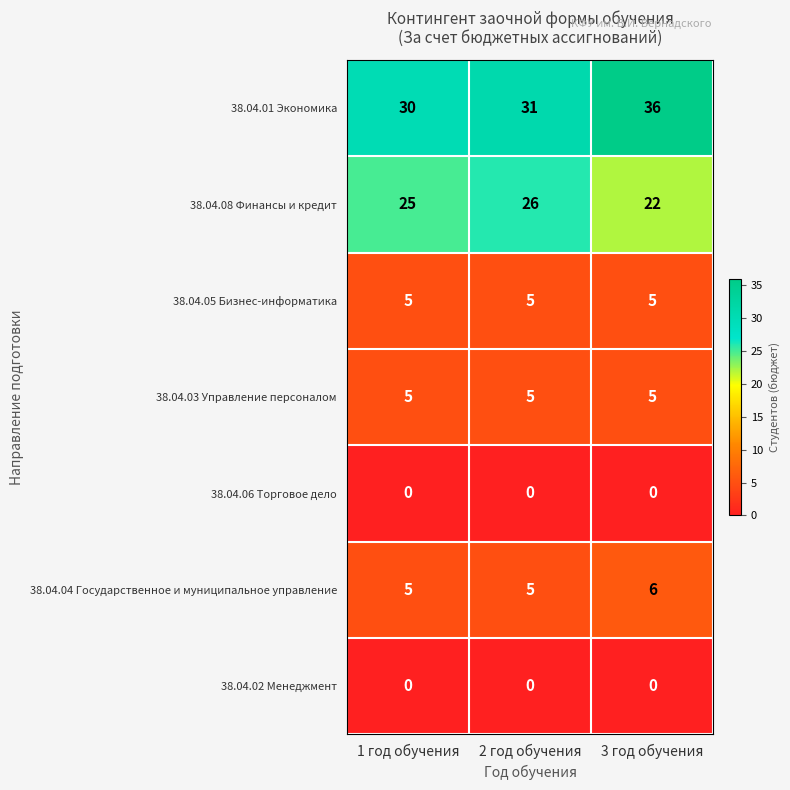

What is the total value across all series at 3 год обучения?

74